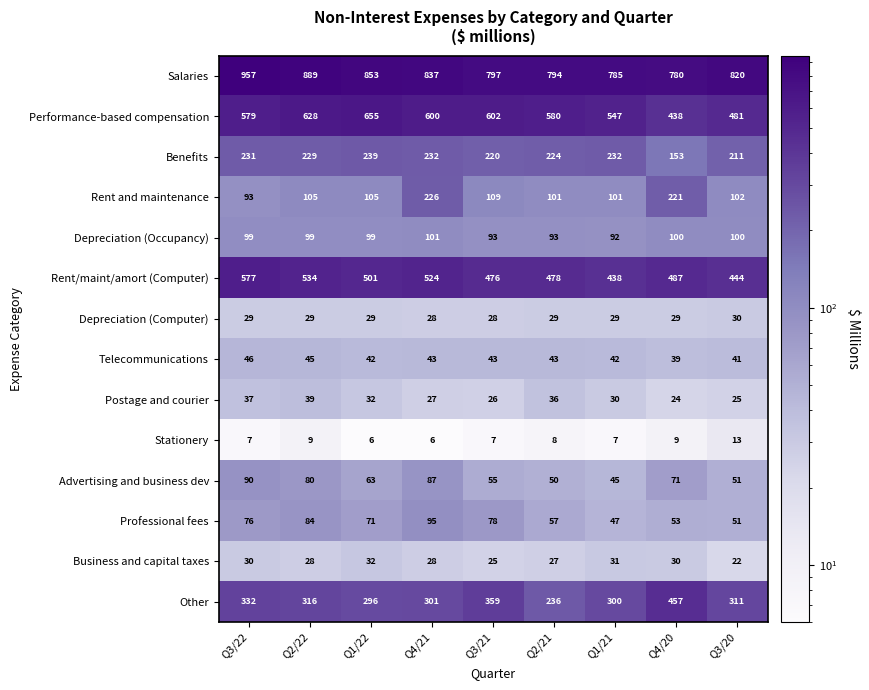

At which label does Business and capital taxes reach its minimum?

Q3/20